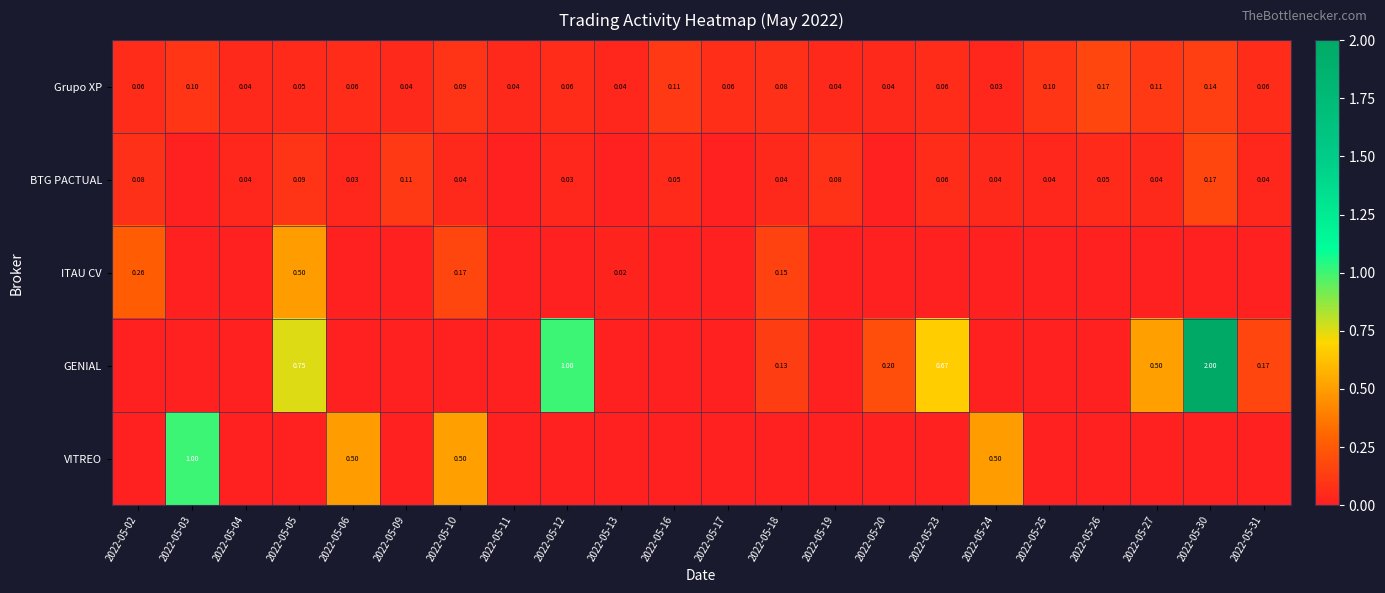

Is the value of VITREO at 2022-05-12 greater than the value of ITAU CV at 2022-05-26?

No